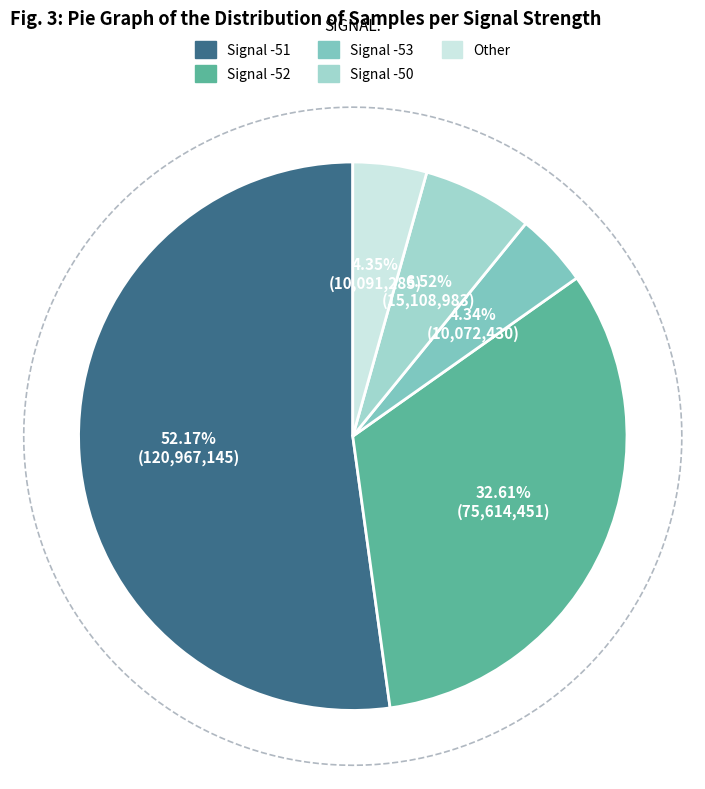

How many slices are in this pie chart?

5